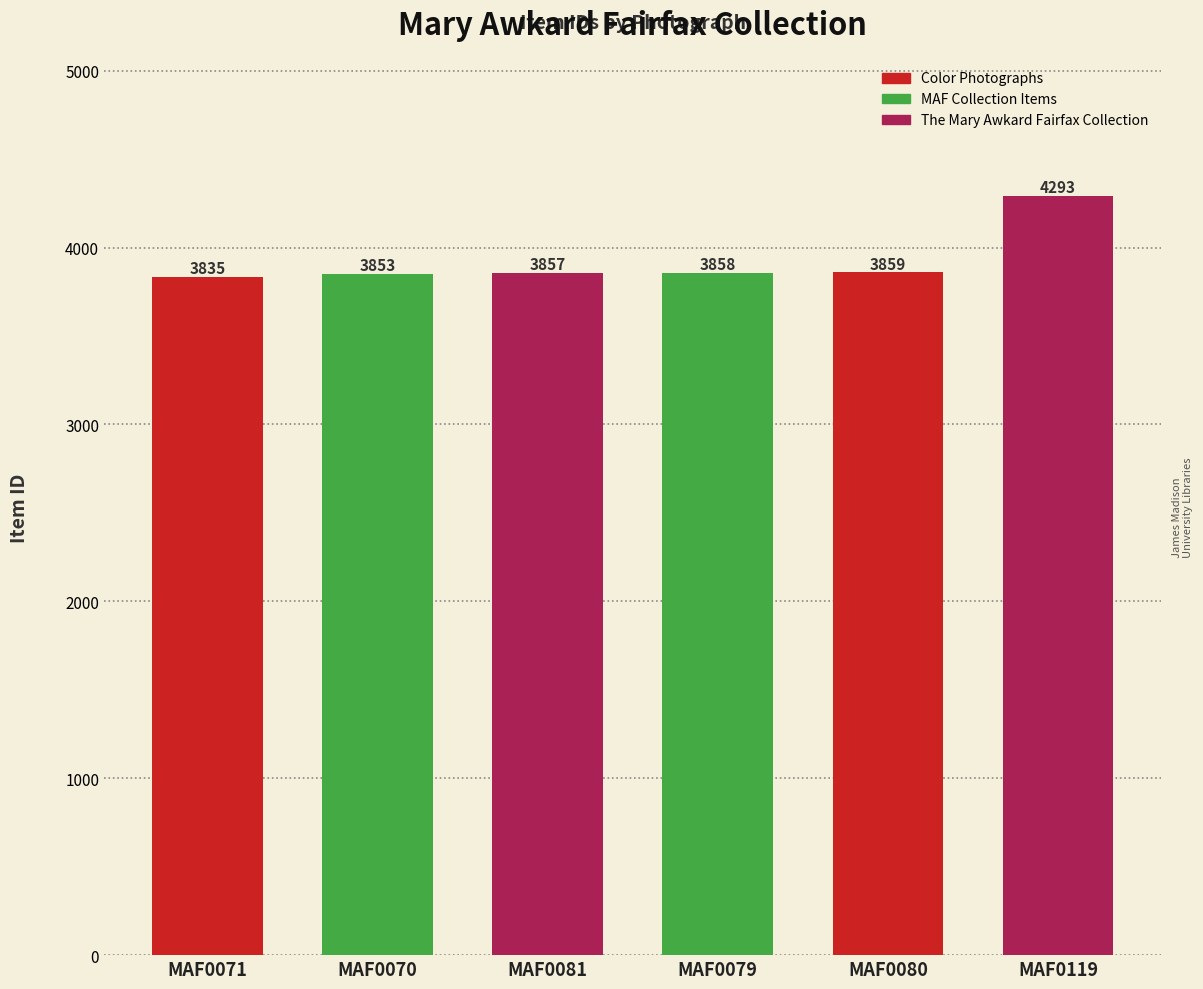

Approximately how many times larger is the value at MAF0070 compared to MAF0081?

1.0